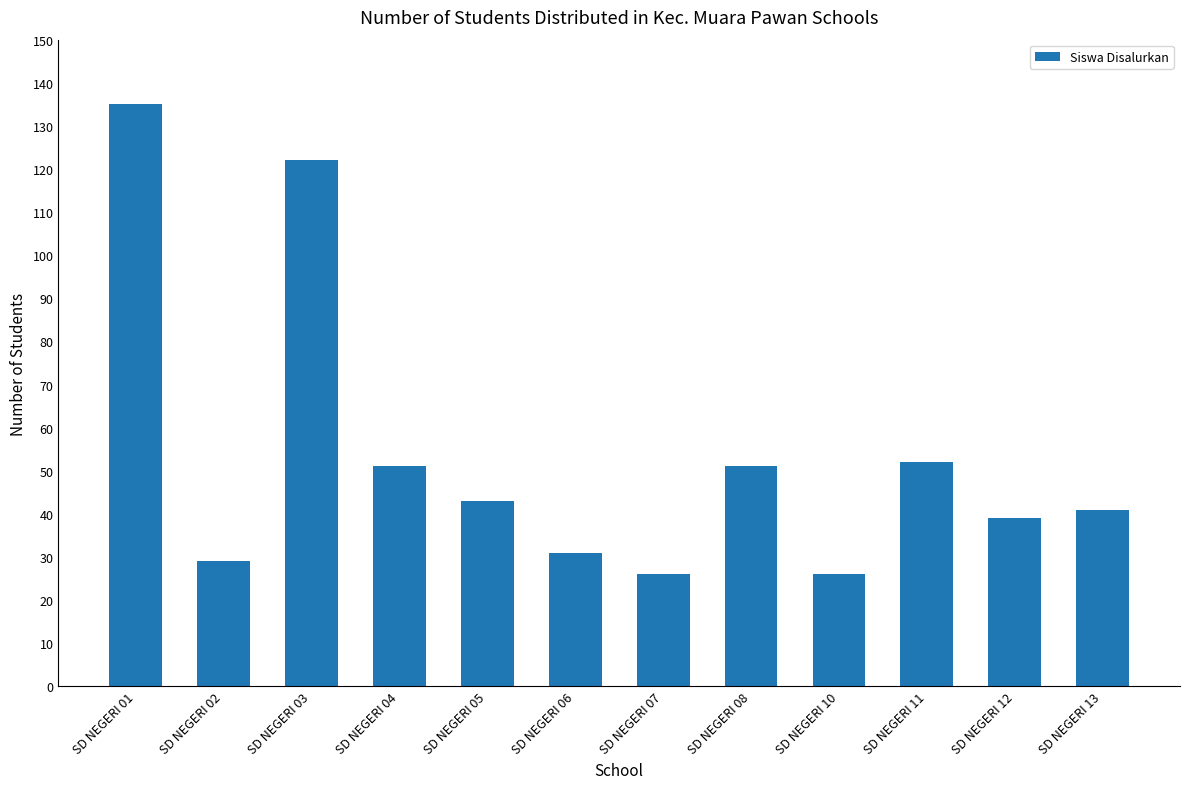

The chart shows a value of 43 at SD NEGERI 05. True or false?

True